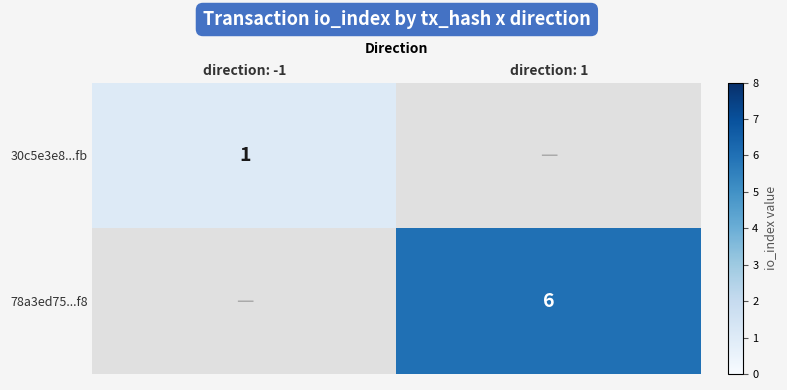

How many data points does each series have?

2